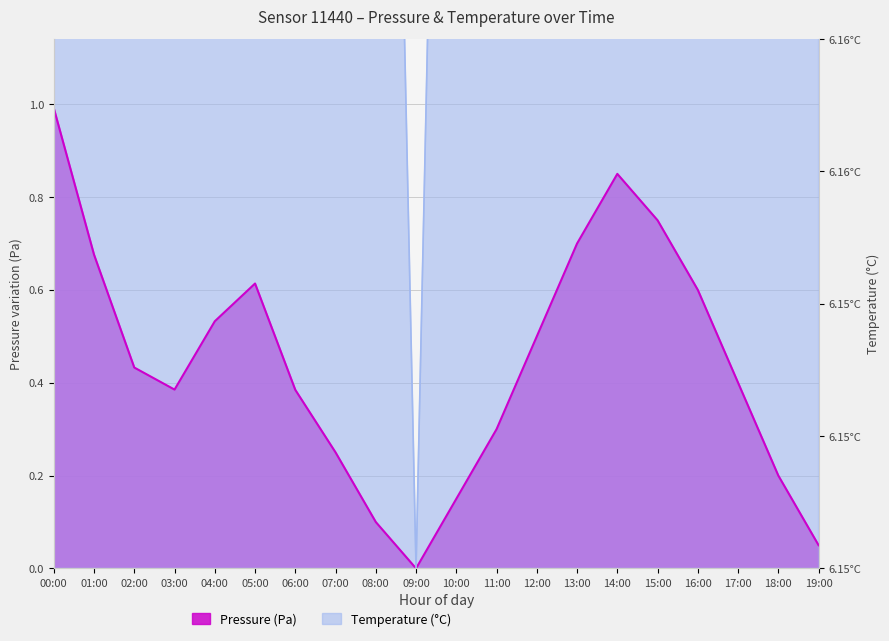

Rank the series by their average value, from lowest to highest.

Pressure (Pa), Temperature (°C)